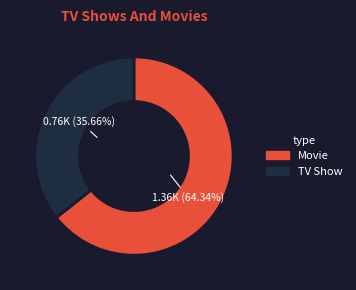

Is there a majority slice in this chart?

Yes